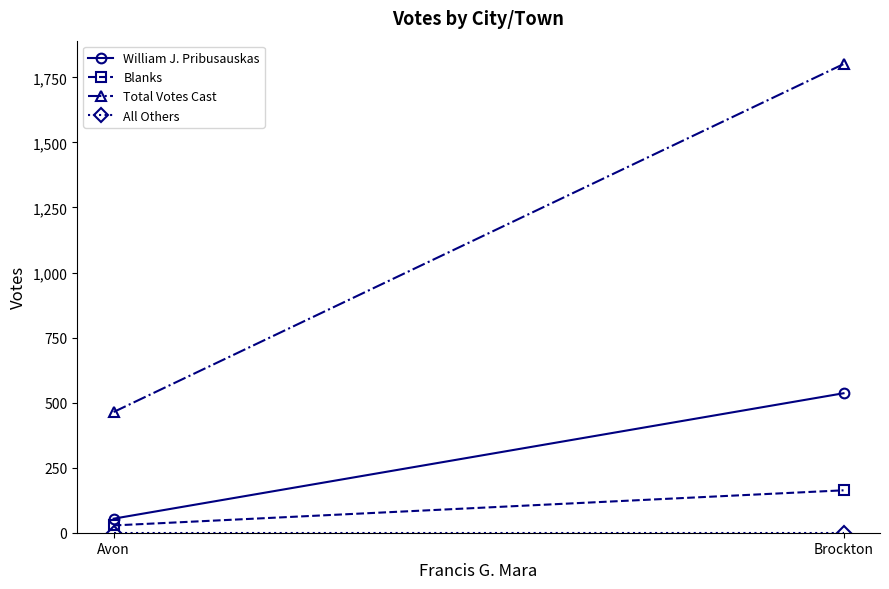

What is the difference between the maximum and minimum values in the William J. Pribusauskas series?

482